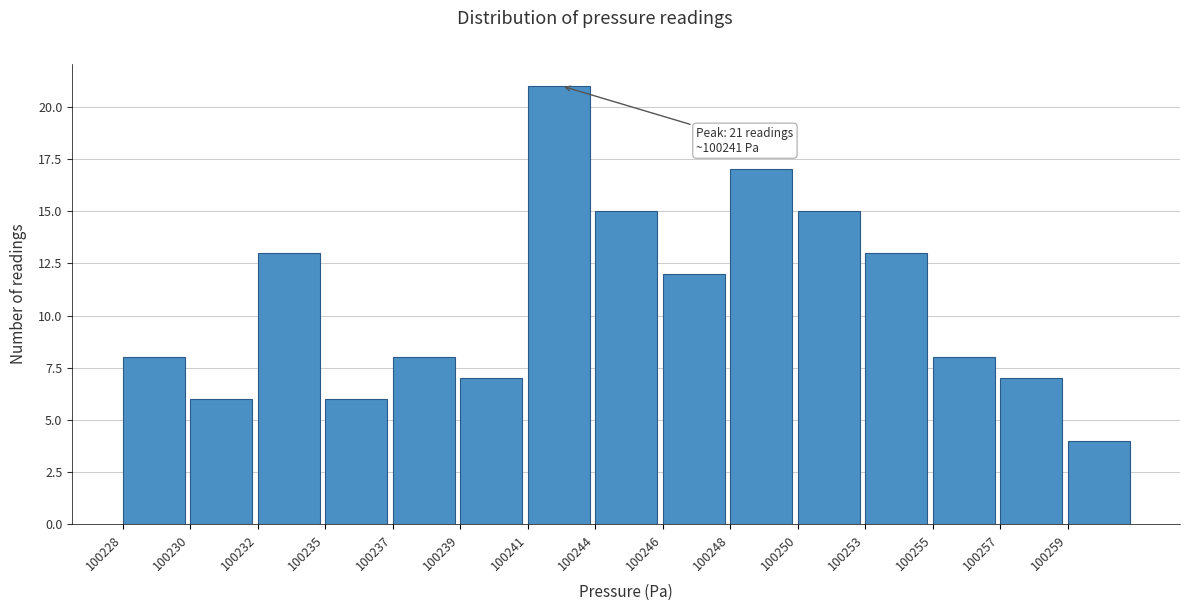

Reading right to left, list all the values displayed in this chart.

4	7	8	13	15	17	12	15	21	7	8	6	13	6	8